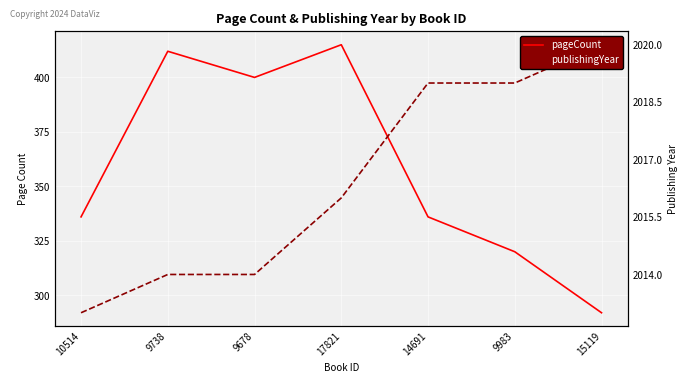

Where is the first local minimum for pageCount?

9678